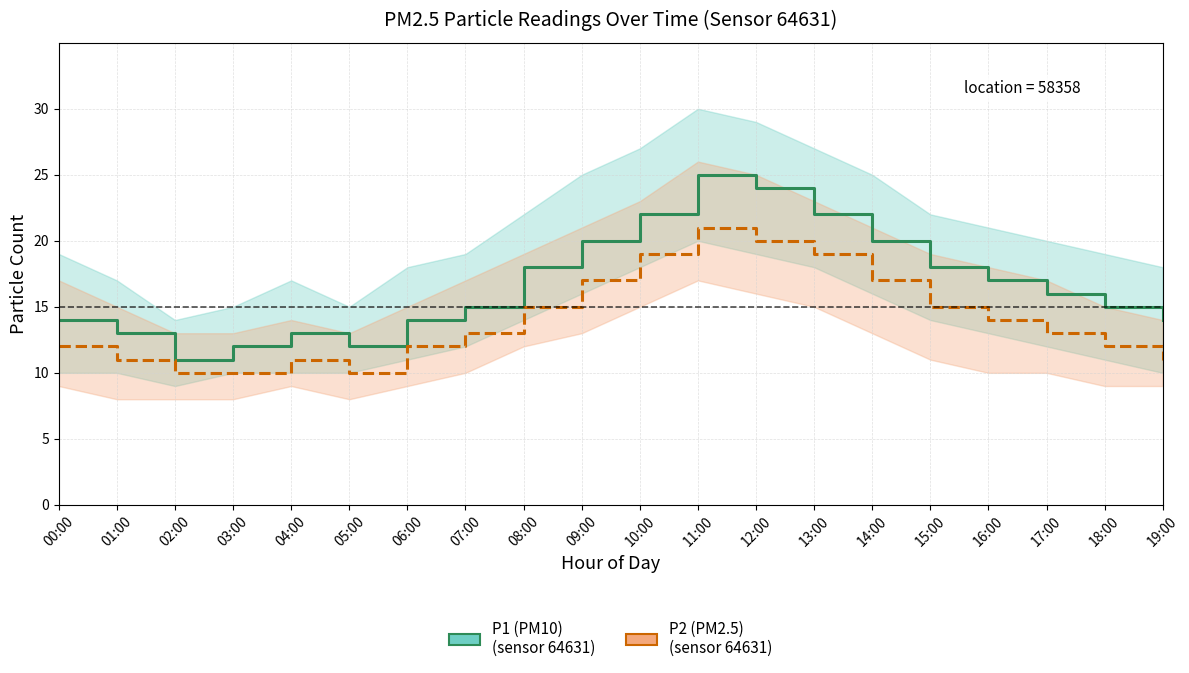

How many series are shown in this chart?

2